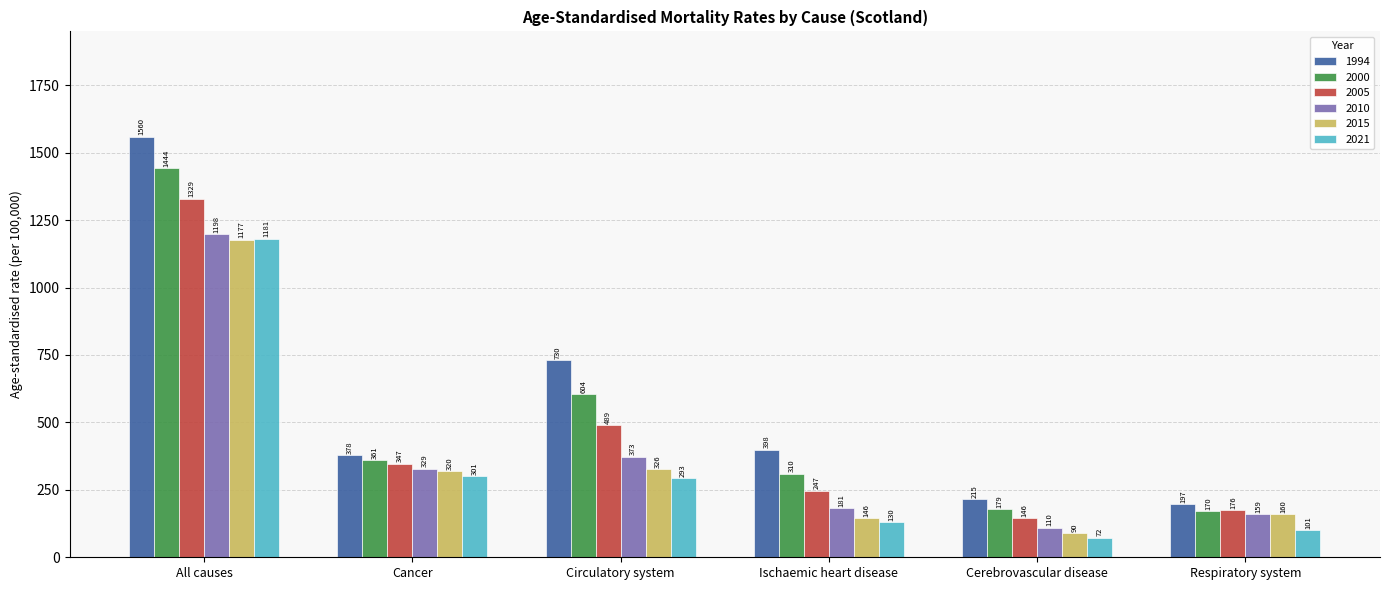

At which label does 2015 first exceed 320?

All causes